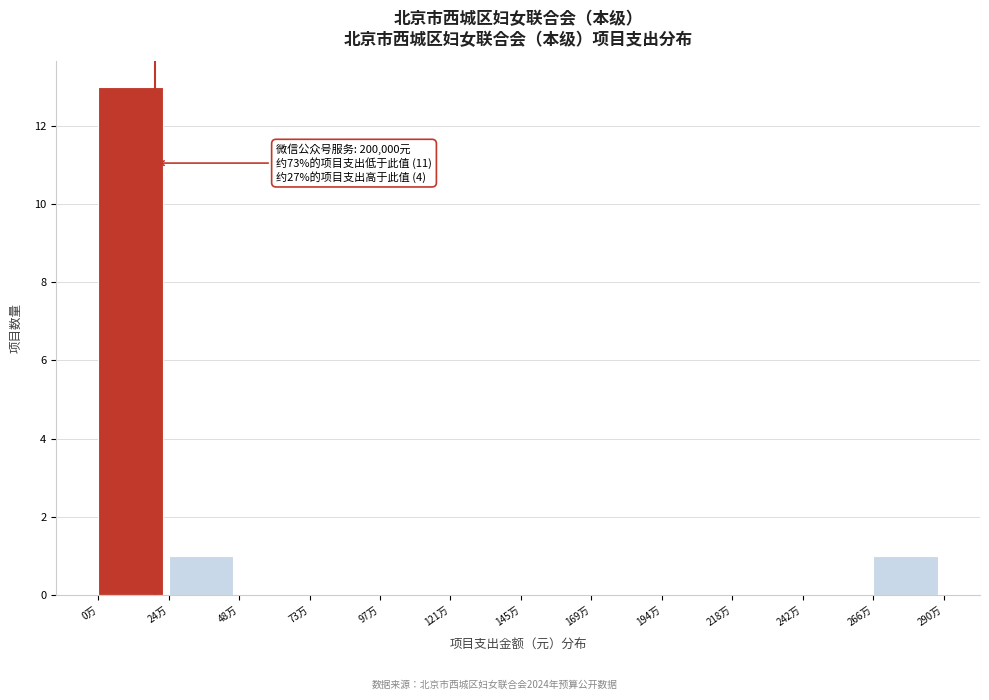

Reading left to right, list all the values displayed in this chart.

0万=13	24万=1	48万=0	73万=0	97万=0	121万=0	145万=0	169万=0	194万=0	218万=0	242万=0	266万=1